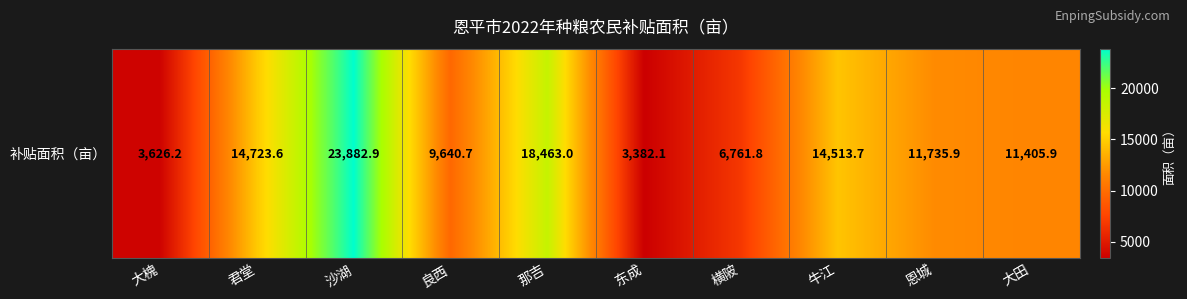

What is the change in value from 大槐 to 大田?

+7779.7